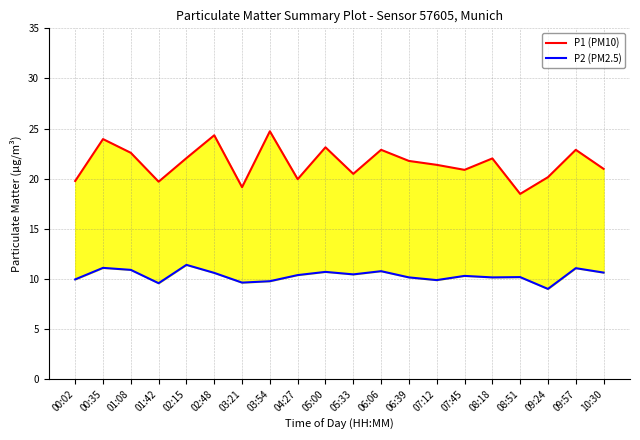

What is the difference between the second highest and second lowest values in the P2 (PM2.5) series?

1.5